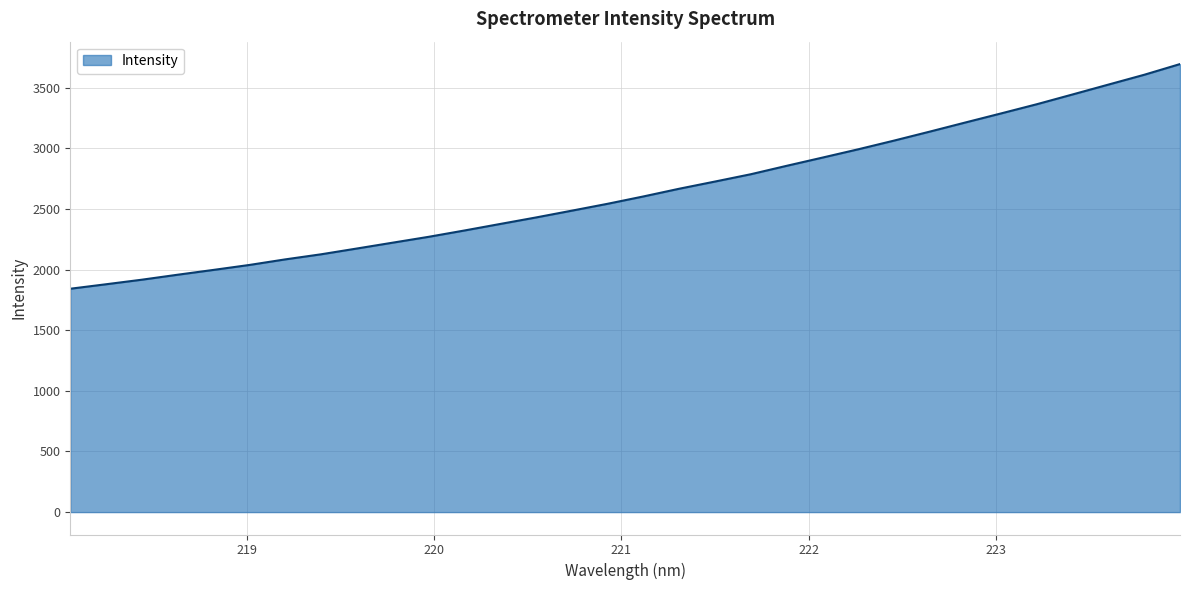

What is the minimum value shown in the chart?

1842.4